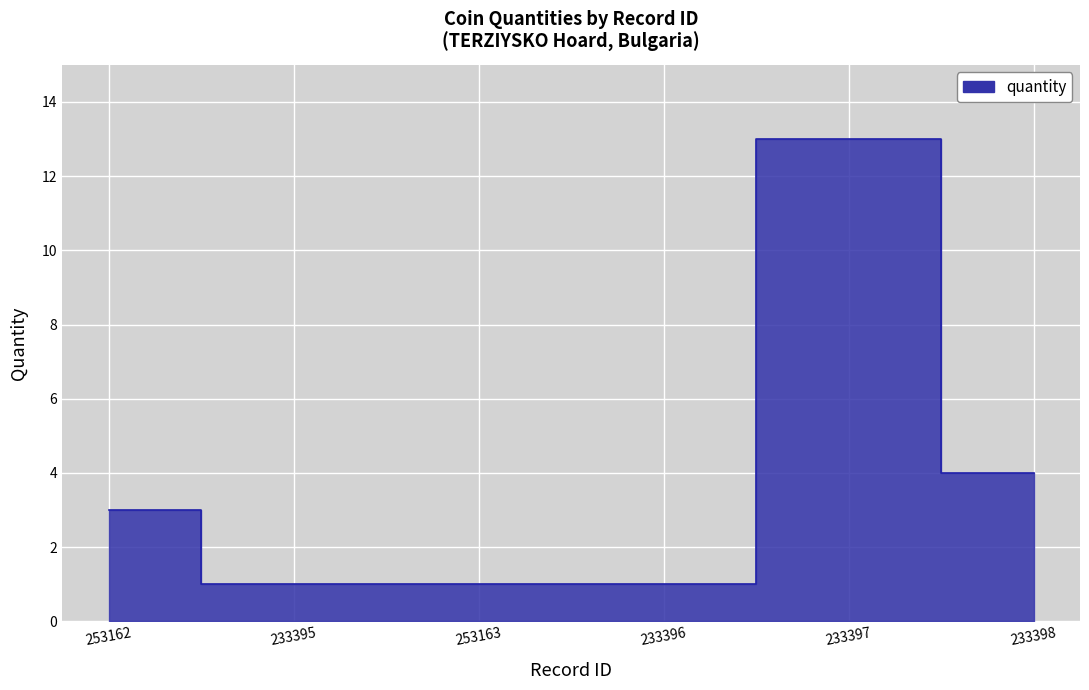

How many data points does each series have?

6